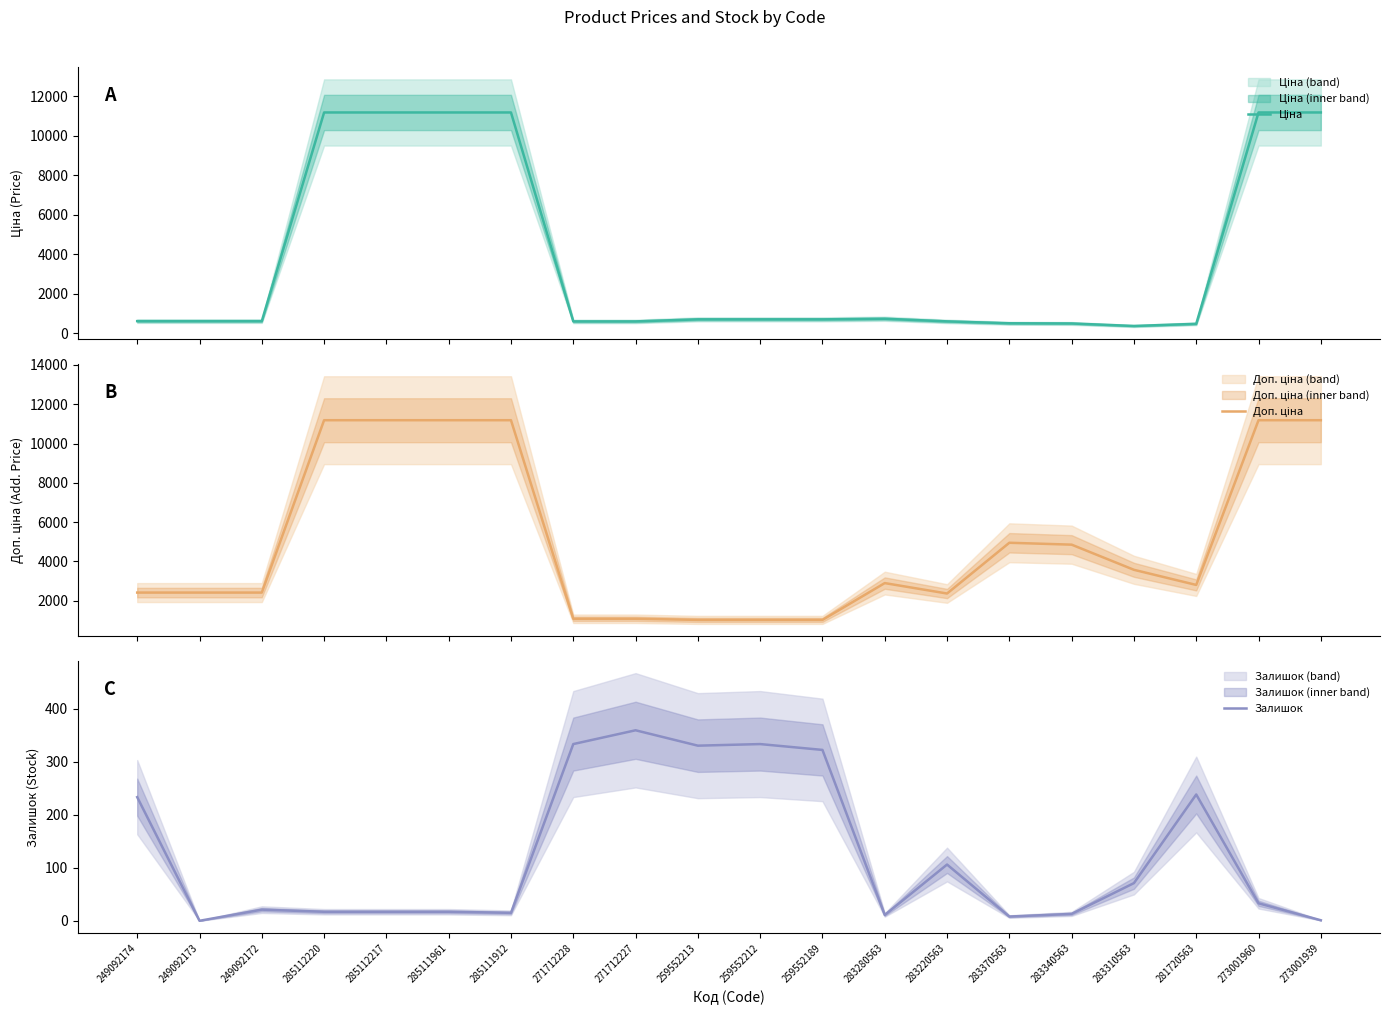

True or false: Доп. ціна has a value of 1081.7 at 271712228.

True